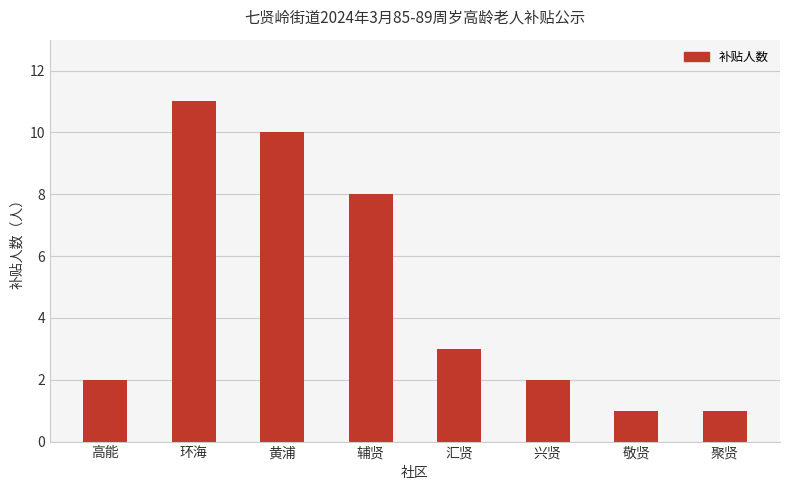

Which has a higher value, 汇贤 or 辅贤?

辅贤